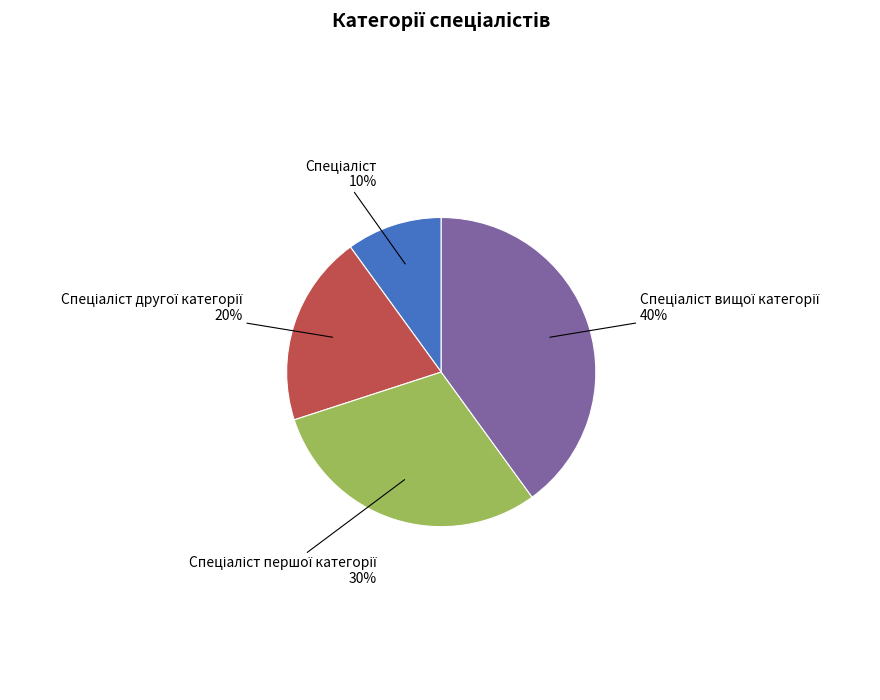

Does any single category account for the majority?

No